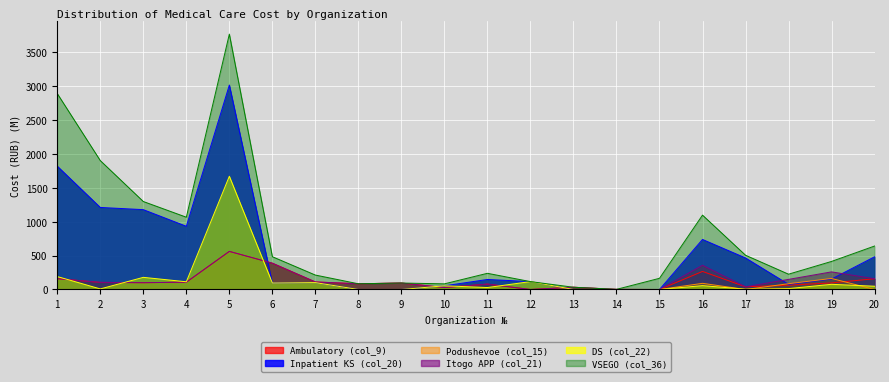

Rank the series by their maximum value, from highest to lowest.

VSEGO (col_36), Inpatient KS (col_20), DS (col_22), Ambulatory (col_9), Itogo APP (col_21), Podushevoe (col_15)